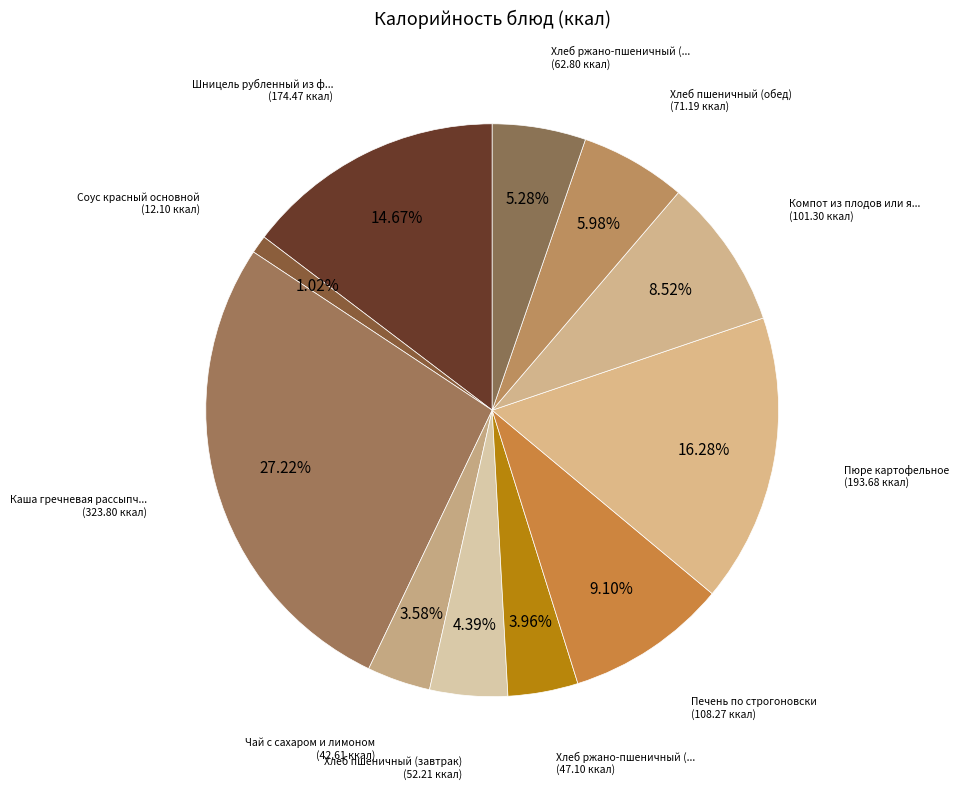

Count the number of slices in the pie.

11